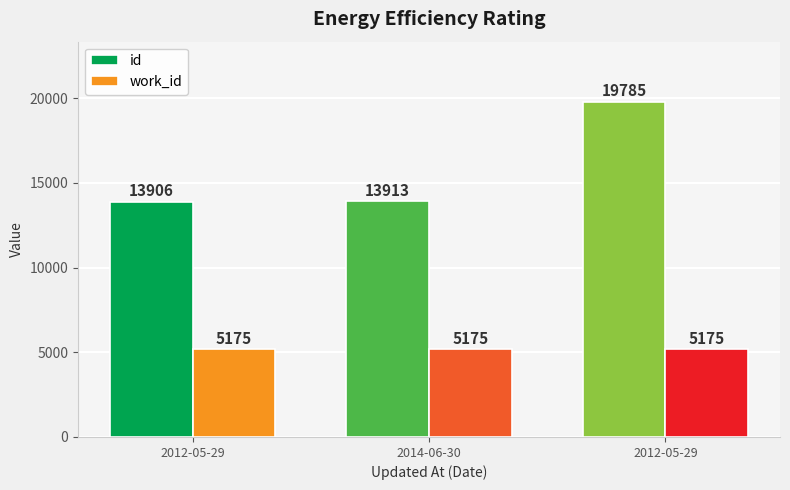

How many bars are there in total?

6